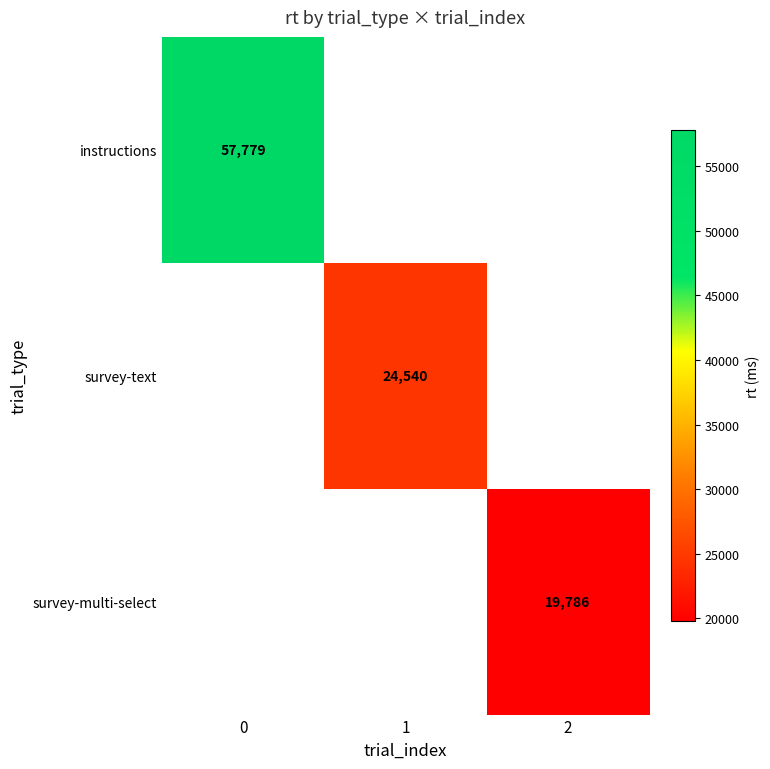

True or false: survey-text has a value of 37715 at 1.

False